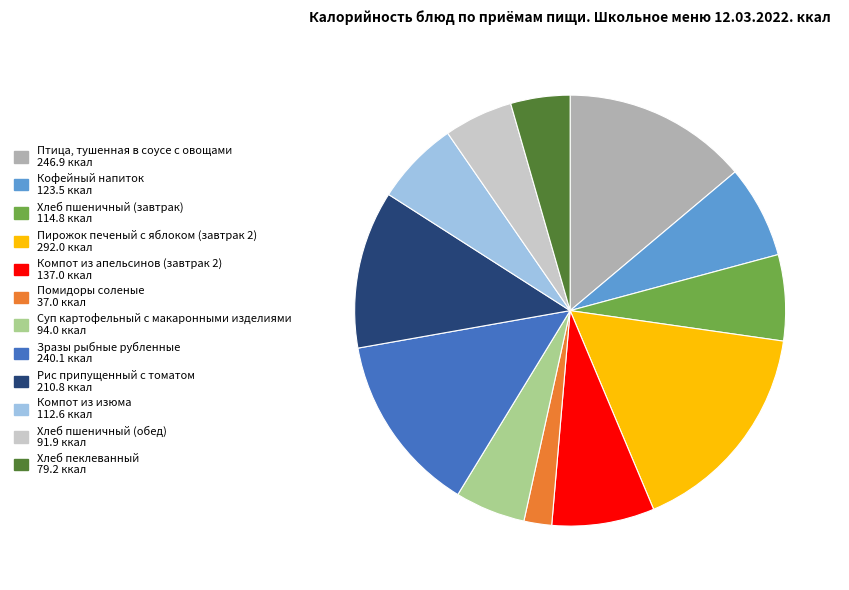

What is the ratio of the value at Птица, тушенная в соусе с овощами to the value at Компот из апельсинов (завтрак 2)?

1.8